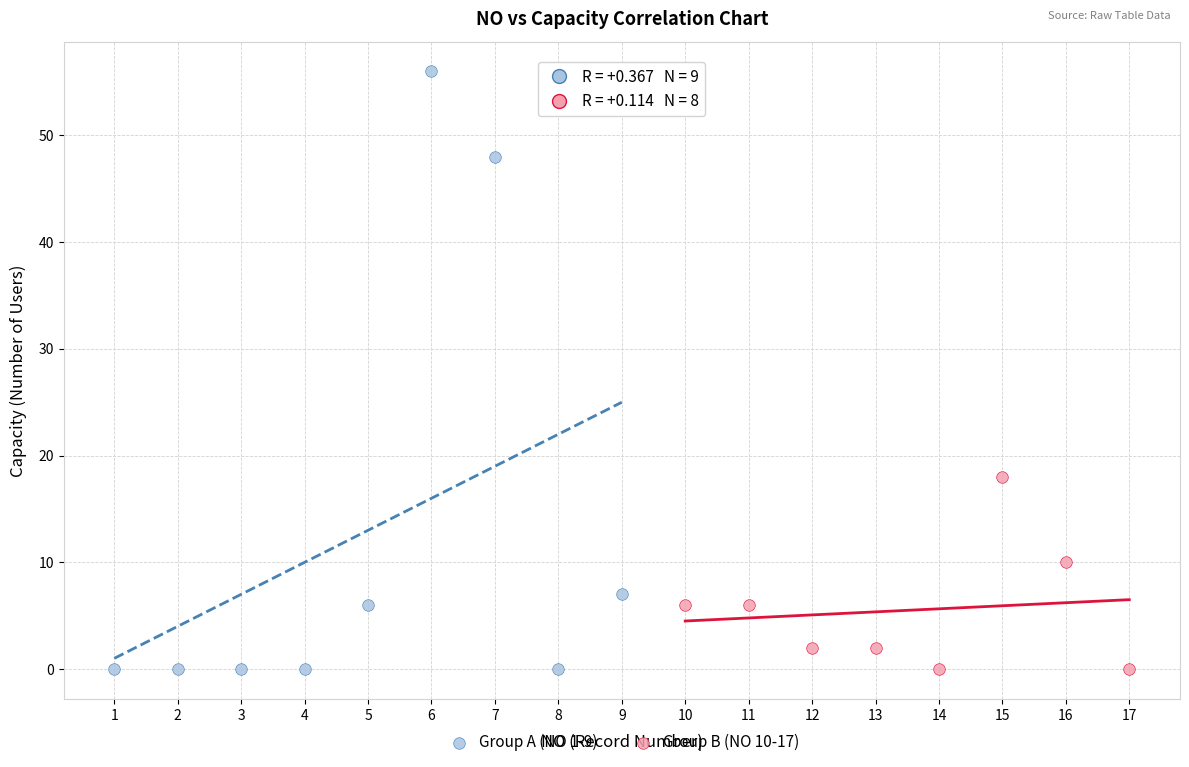

Which series has the widest spread of Y values?

Group A (NO 1-9)